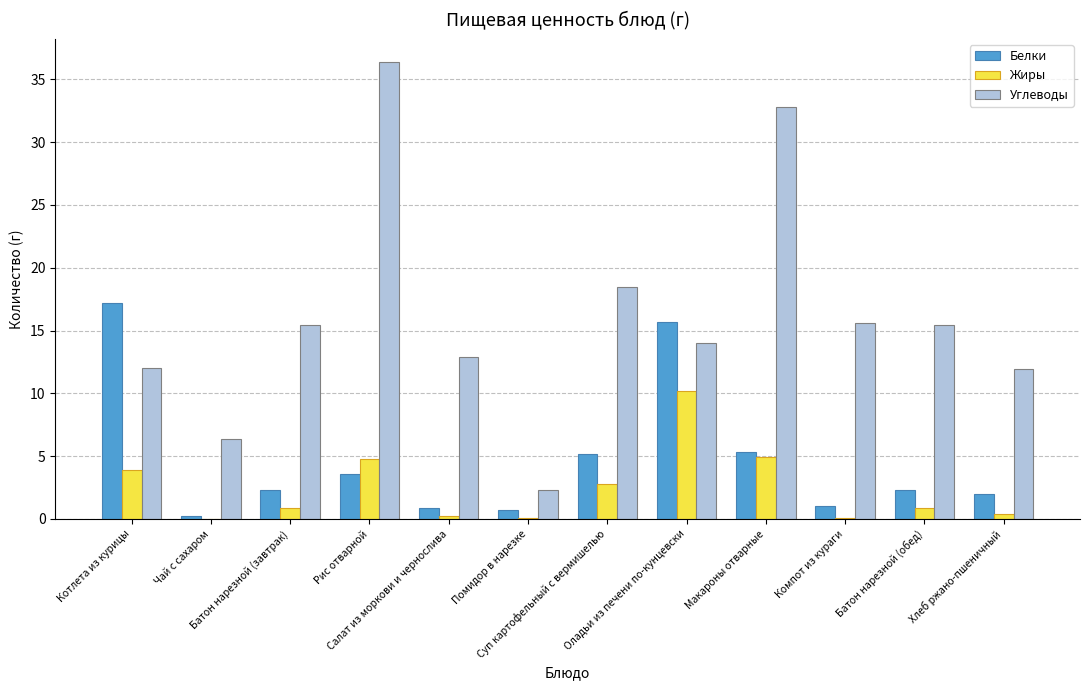

What is the sum of all Углеводы values?

193.6